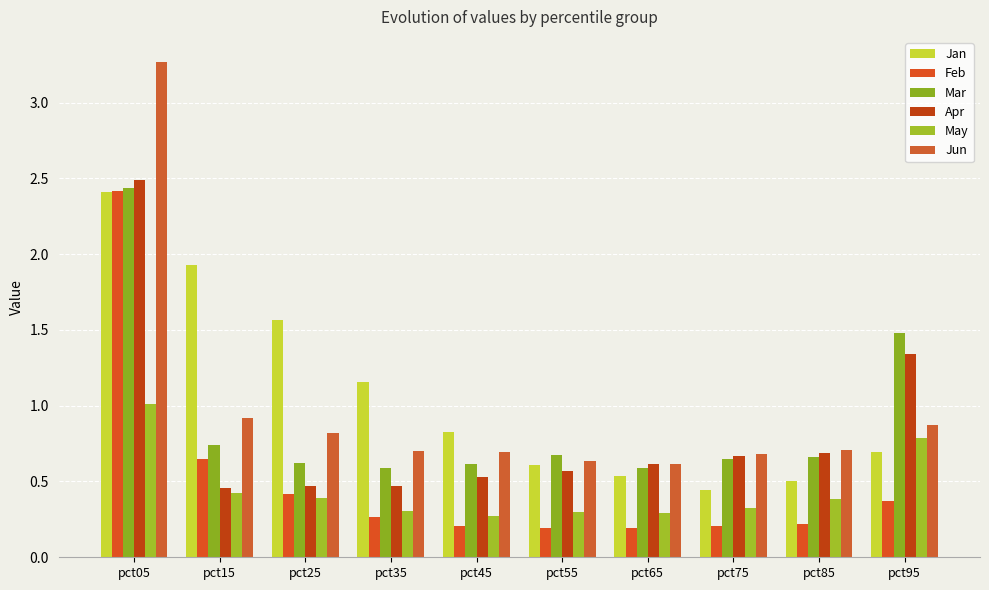

Count the number of categories in the chart.

10